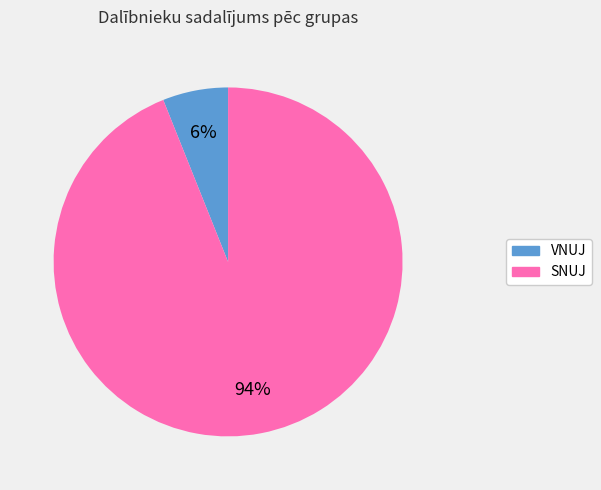

Between SNUJ and VNUJ, which is larger?

SNUJ